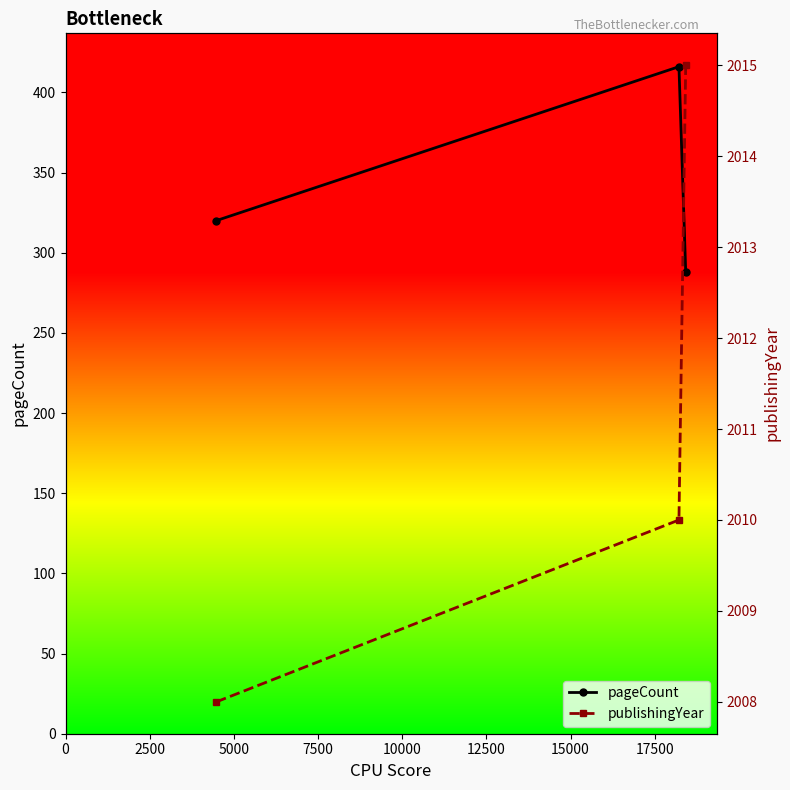

What is the value of the pageCount point at the 3rd from the left?

288